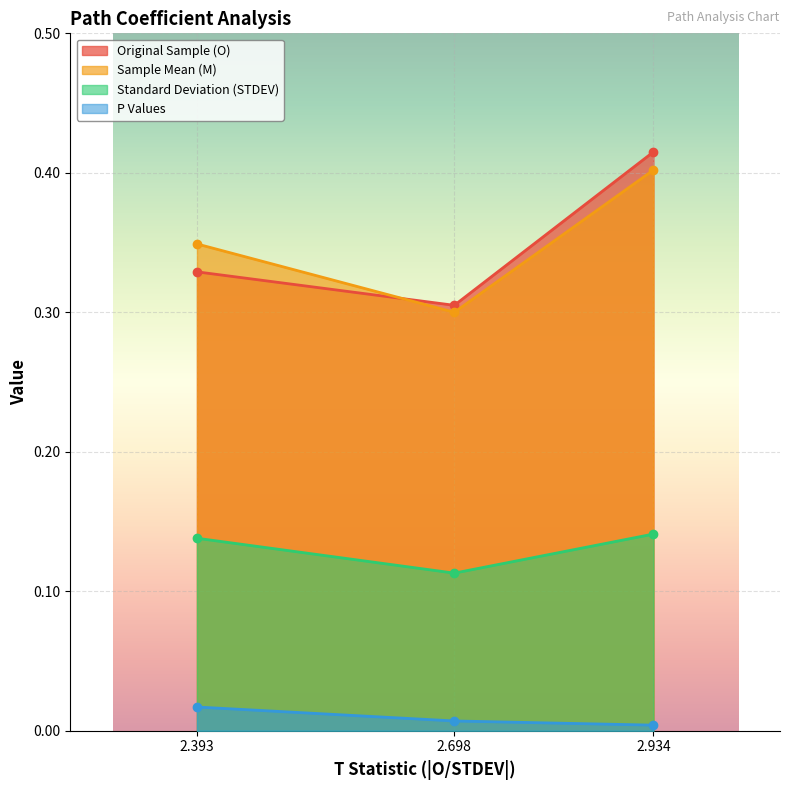

Is it true that Original Sample (O) equals 0.4 at 2.934?

True